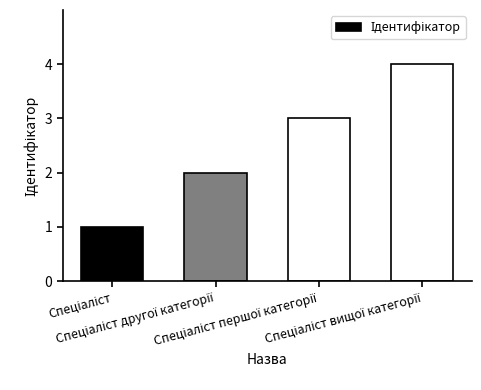

What is the sum of all values?

10